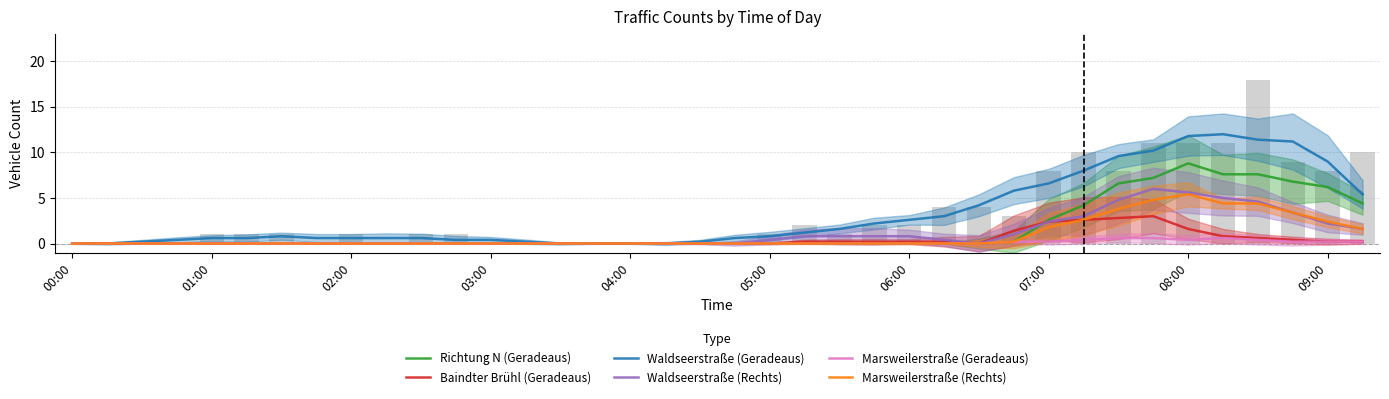

Does the chart contain stacked bars?

No